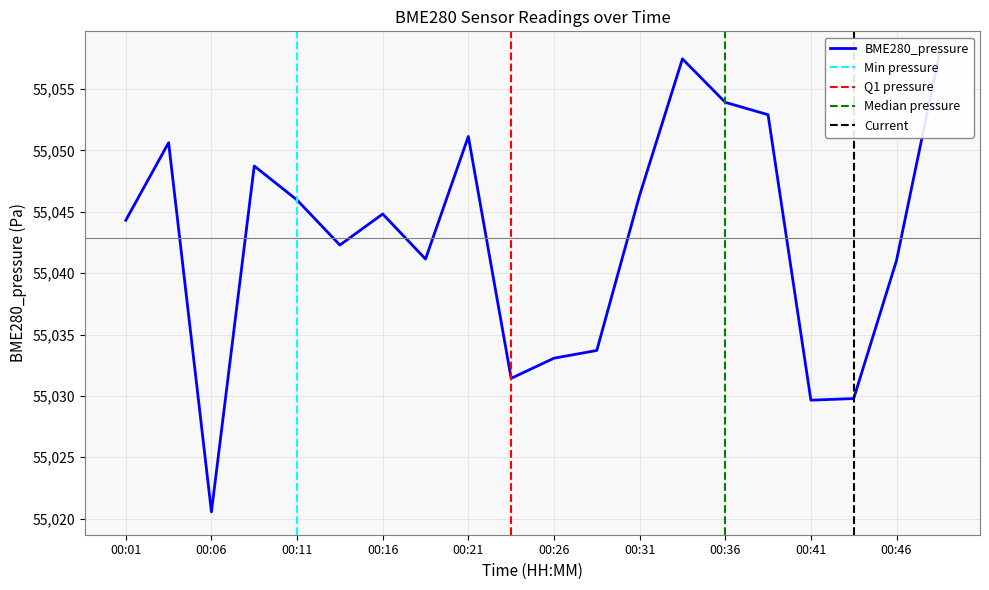

Which has a higher value, 00:13 or 00:18?

00:13